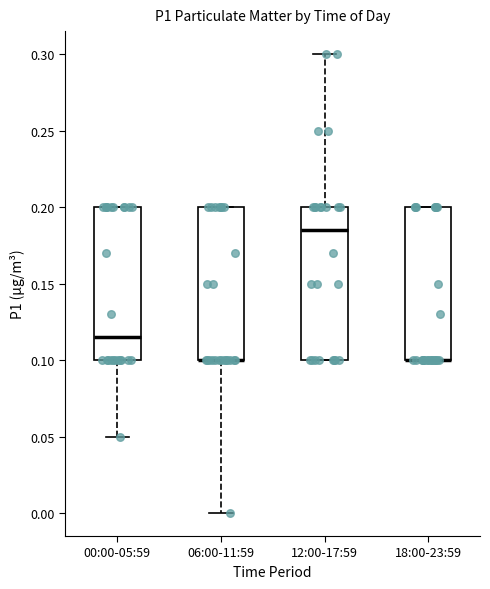

Reading left to right, read every box against the y-axis: the position of its median line, the range the box covers, and the ends of its whiskers. The values are not printed on the chart, so give them approximately, as read against the axis.

00:00-05:59: median 0.115, box 0.100 to 0.200, whiskers 0.050 to 0.200
06:00-11:59: median 0.100 (drawn on the box's lower edge), box 0.100 to 0.200, whiskers 0.000 to 0.200
12:00-17:59: median 0.185, box 0.100 to 0.200, whiskers 0.100 to 0.300
18:00-23:59: median 0.100 (drawn on the box's lower edge), box 0.100 to 0.200, whiskers 0.100 to 0.200